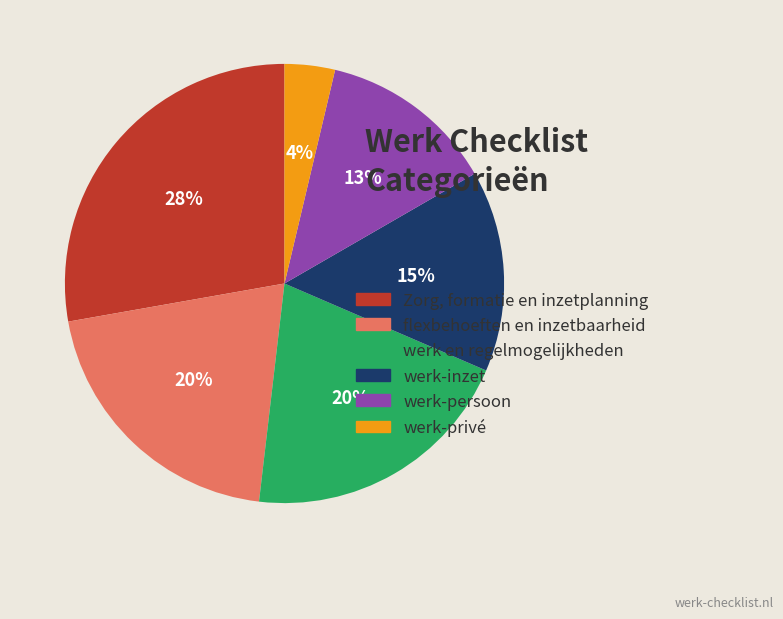

Which category has the smallest portion of the pie?

werk-privé